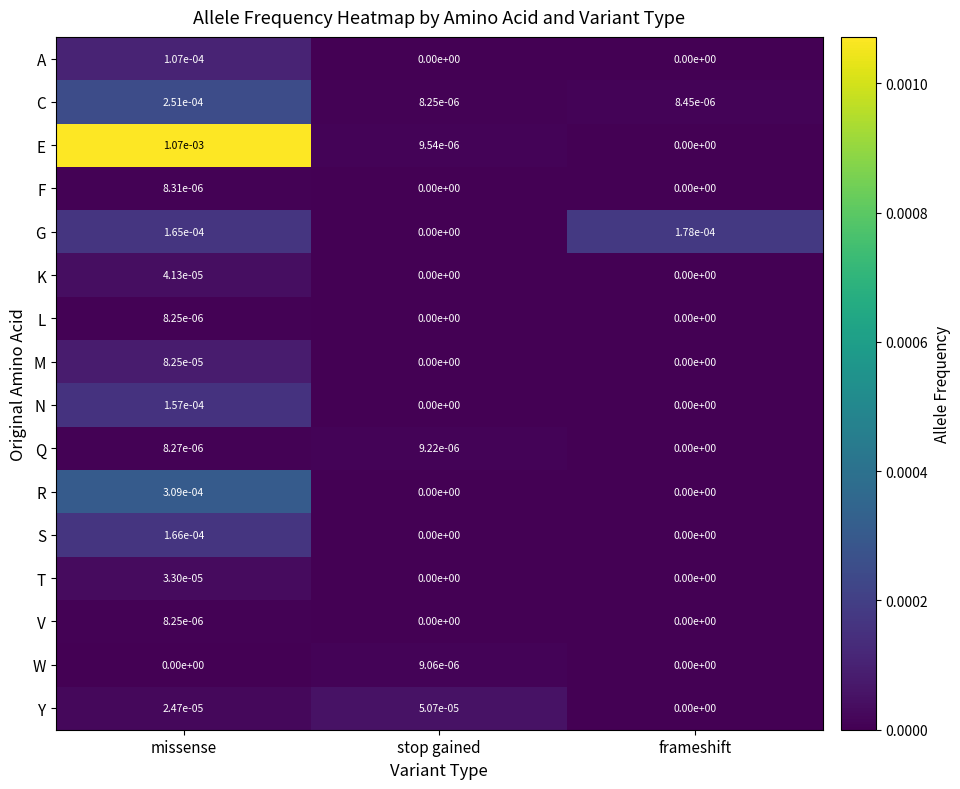

The value of T at frameshift is 0.0. True or false?

True